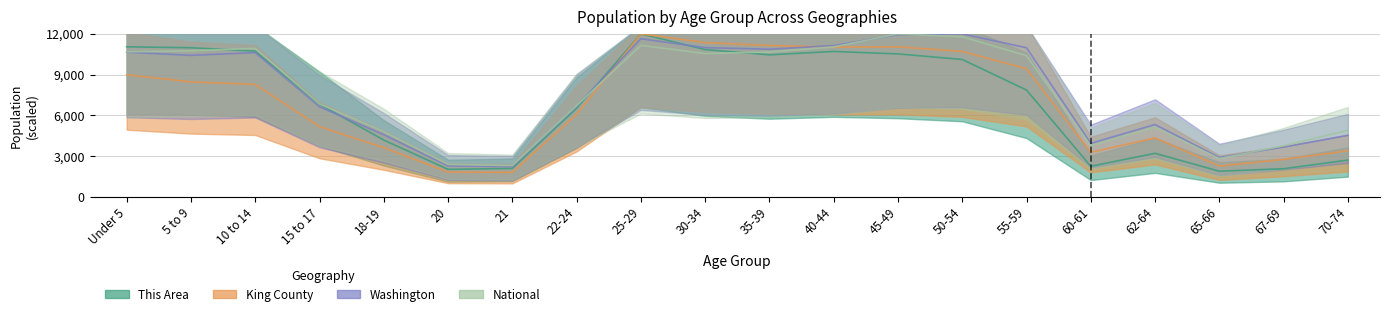

True or false: King County and This Area intersect in this chart.

False